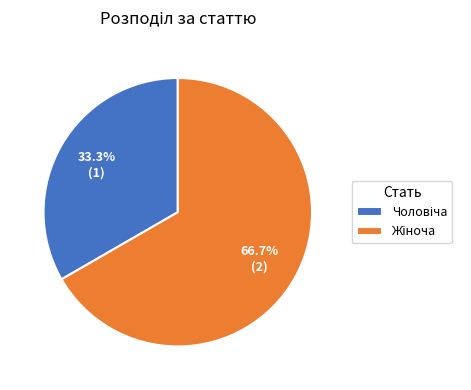

Is there any slice that represents more than half of the pie?

Yes